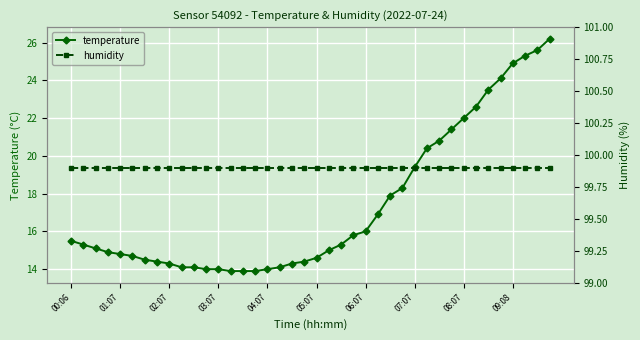

True or false: temperature has a value of 22.9 at 06:07.

False